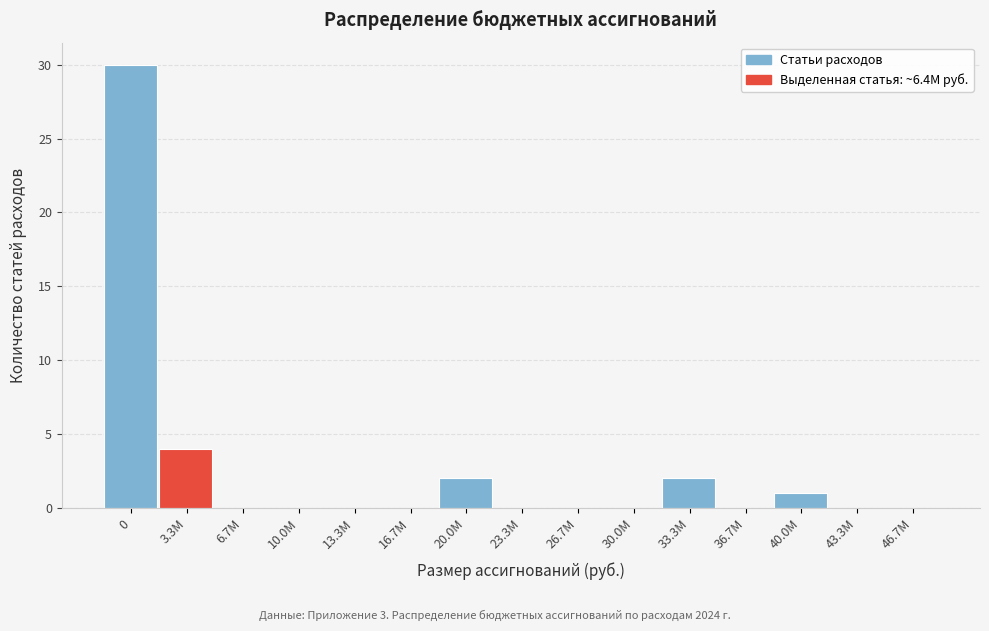

Reading left to right, list all the values displayed in this chart.

0=30	3.3M=4	6.7M=0	10.0M=0	13.3M=0	16.7M=0	20.0M=2	23.3M=0	26.7M=0	30.0M=0	33.3M=2	36.7M=0	40.0M=1	43.3M=0	46.7M=0